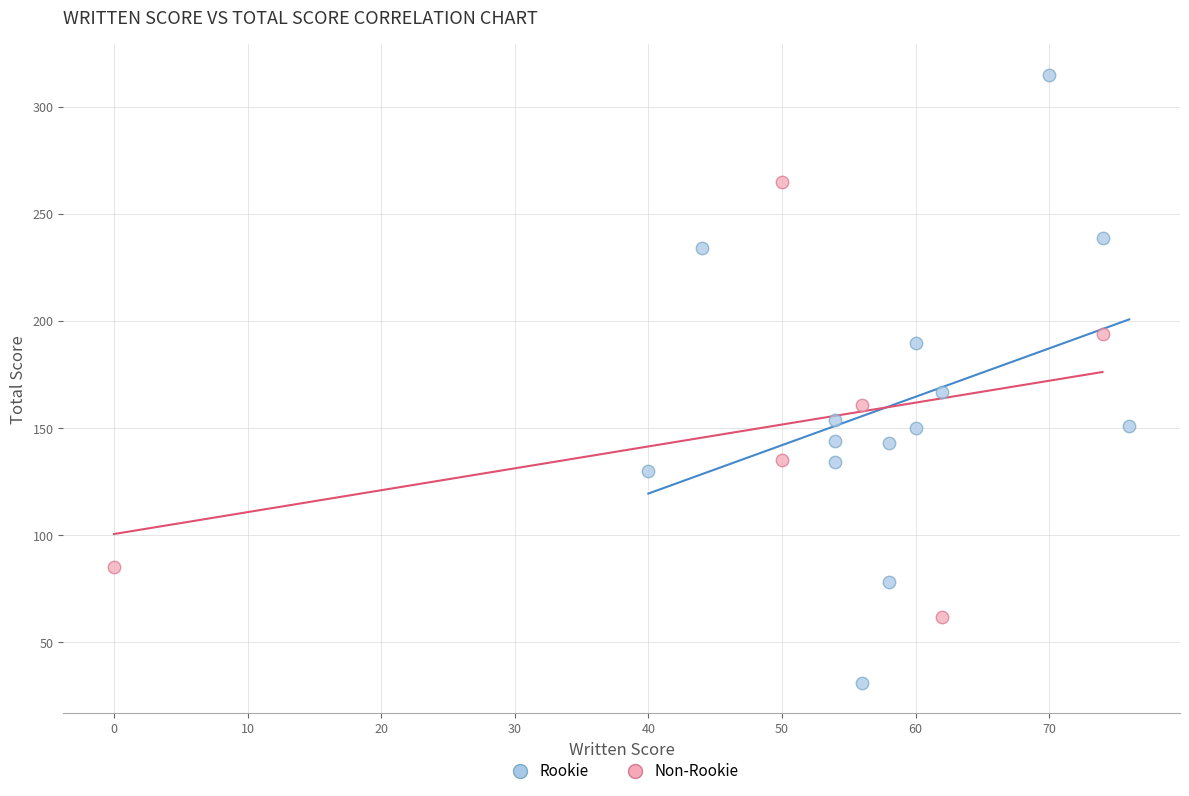

Which series reaches the maximum Y coordinate?

Rookie